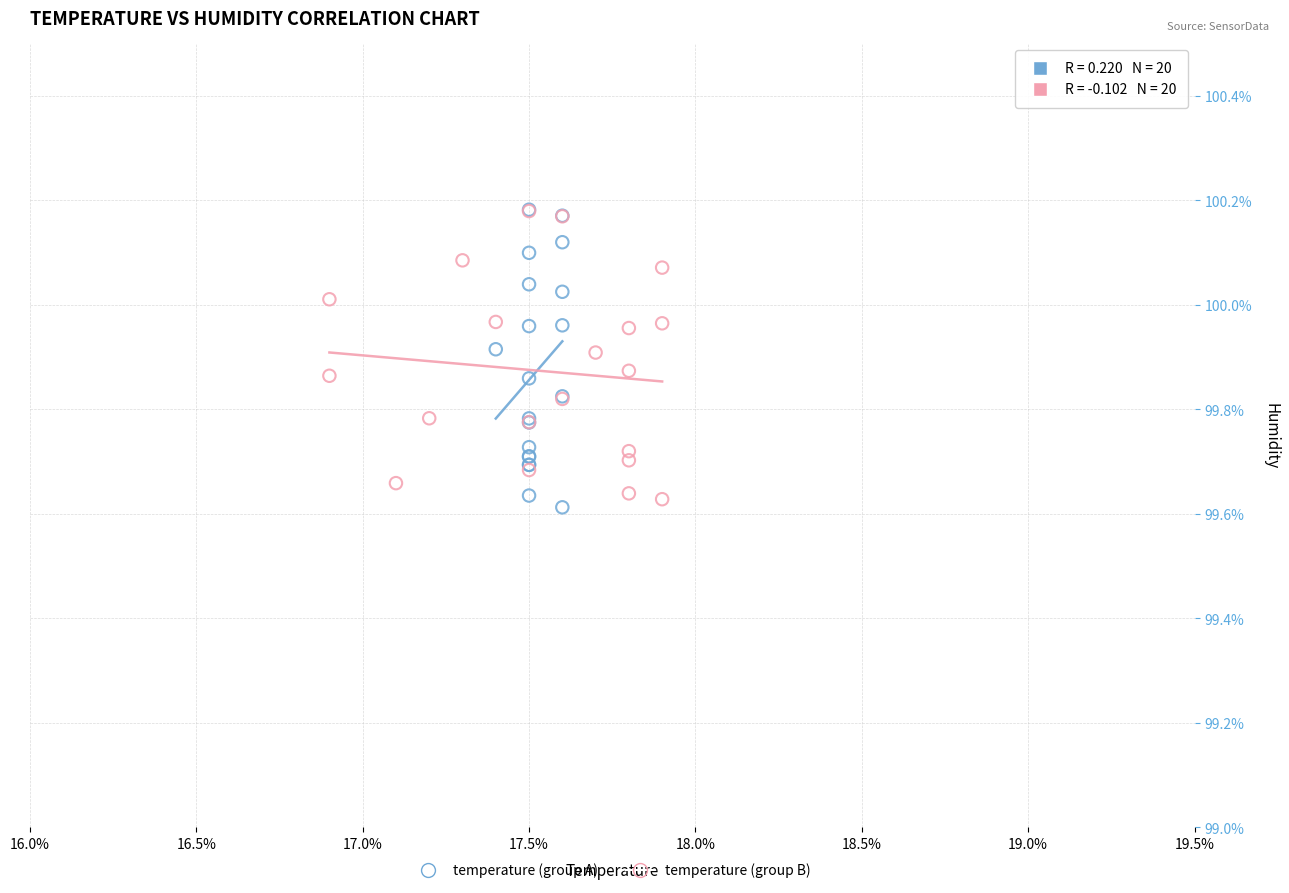

What are all the series names shown in the legend?

temperature (group A), temperature (group B)